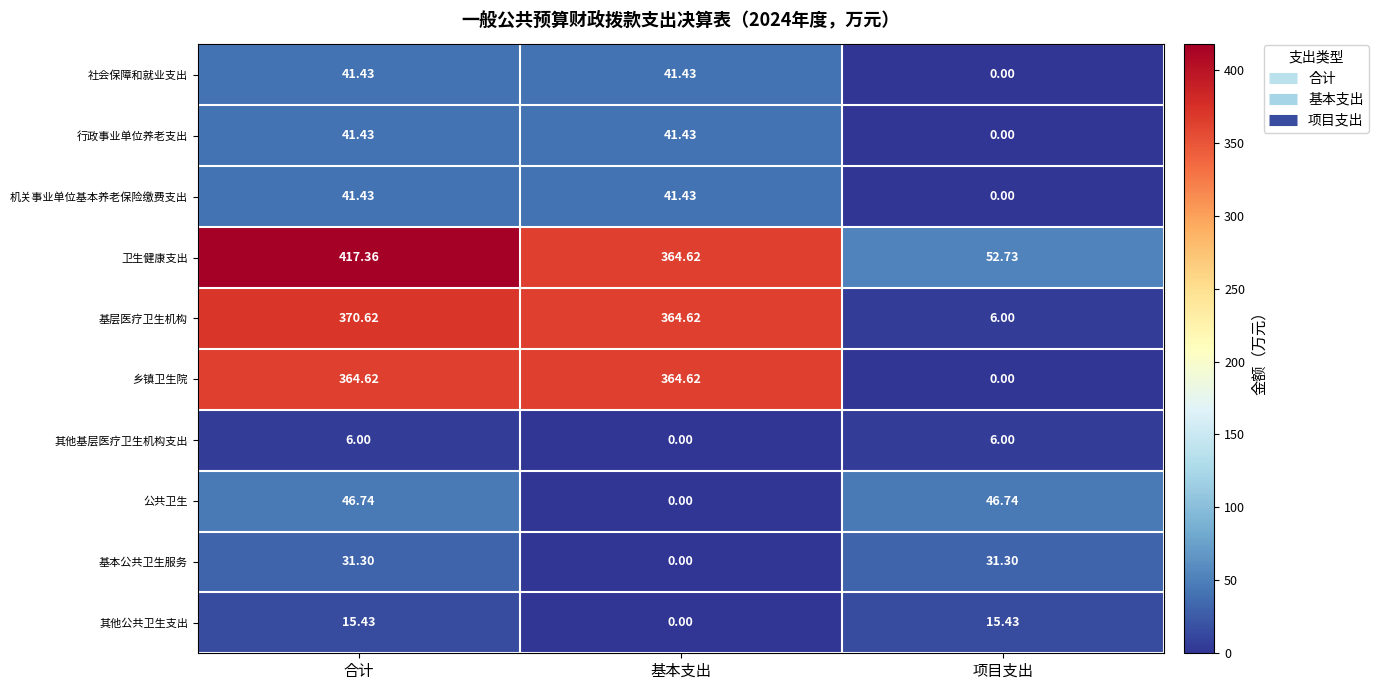

At which category is the sum across all series the highest?

合计